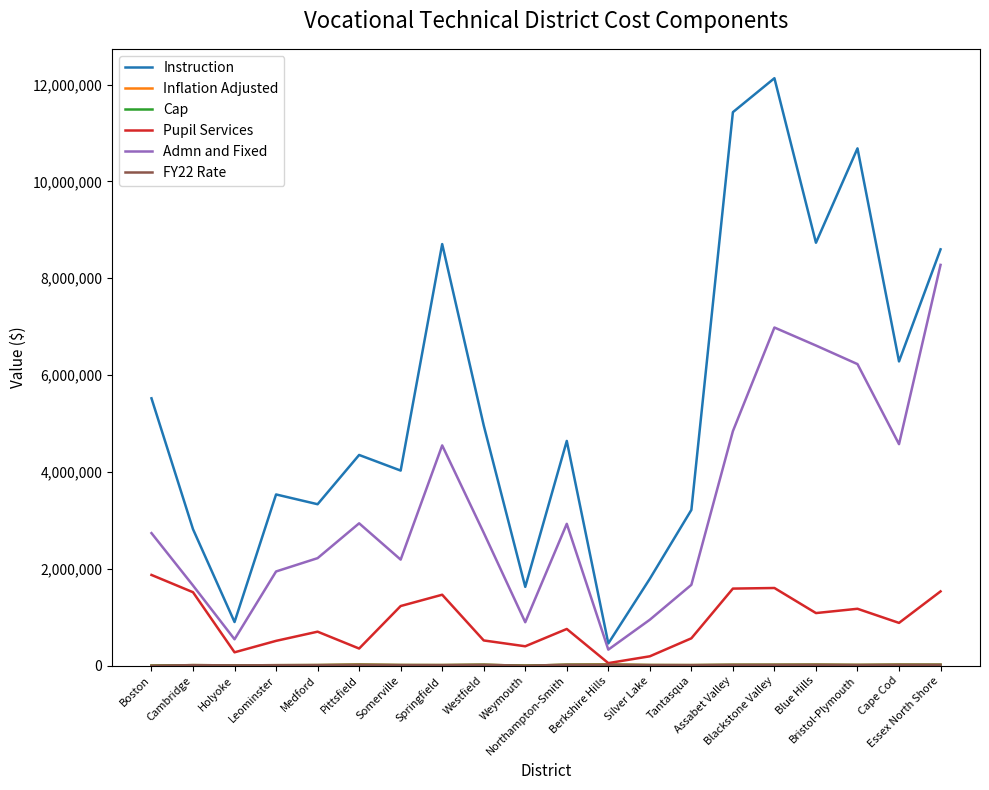

Reading left to right, what are all the values shown in this chart?

Instruction: 5520714.4	2818252.1	901676.0	3535816.2	3333924.0	4351172.2	4028705.7	8705080.6	4961668.0	1628077.0	4640663.8	459302.4	1795221.8	3216559.5	11428585.3	12129938.8	8732629.7	10681429.0	6282732.0	8596637.3
Inflation Adjusted: 0.0	11175.6	6943.1	10234.0	12314.4	23561.0	13088.1	12234.9	18267.1	0.0	18846.2	26654.6	12933.8	11759.0	17069.8	17708.1	20973.5	14850.9	21202.0	18619.6
Cap: 0.0	11175.6	6943.1	10234.0	12314.4	18679.0	13088.1	12234.9	18267.1	0.0	18679.0	18679.0	12933.8	11759.0	17069.8	17708.1	18679.0	14850.9	18679.0	18619.6
Pupil Services: 1873910.9	1516986.7	276406.7	512753.2	702442.9	354264.7	1231821.1	1465260.7	521388.9	400901.2	758238.6	53407.4	194088.6	565509.5	1591935.7	1604241.6	1086561.1	1175229.5	883687.5	1534285.6
Admn and Fixed: 2737282.1	1655917.0	545413.8	1945502.8	2220519.4	2939762.2	2190466.4	4548435.7	2744965.1	897690.5	2929020.6	331532.2	949197.5	1669694.8	4842703.7	6982452.2	6610676.0	6226983.2	4573997.9	8275669.5
FY22 Rate: 0.0	11175.6	6943.1	10234.0	12314.4	18679.0	13088.1	12234.9	18267.1	0.0	18679.0	18679.0	12933.8	11759.0	17069.8	17708.1	18679.0	14850.9	18679.0	18619.6